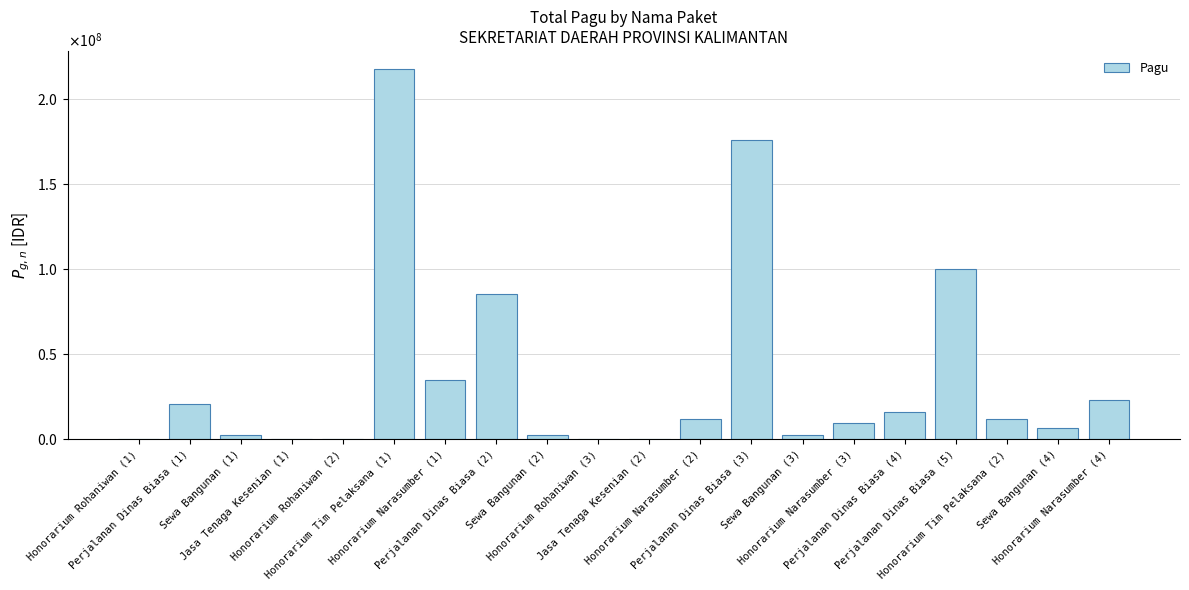

Which category has the highest value across all series?

Honorarium Tim Pelaksana (1)